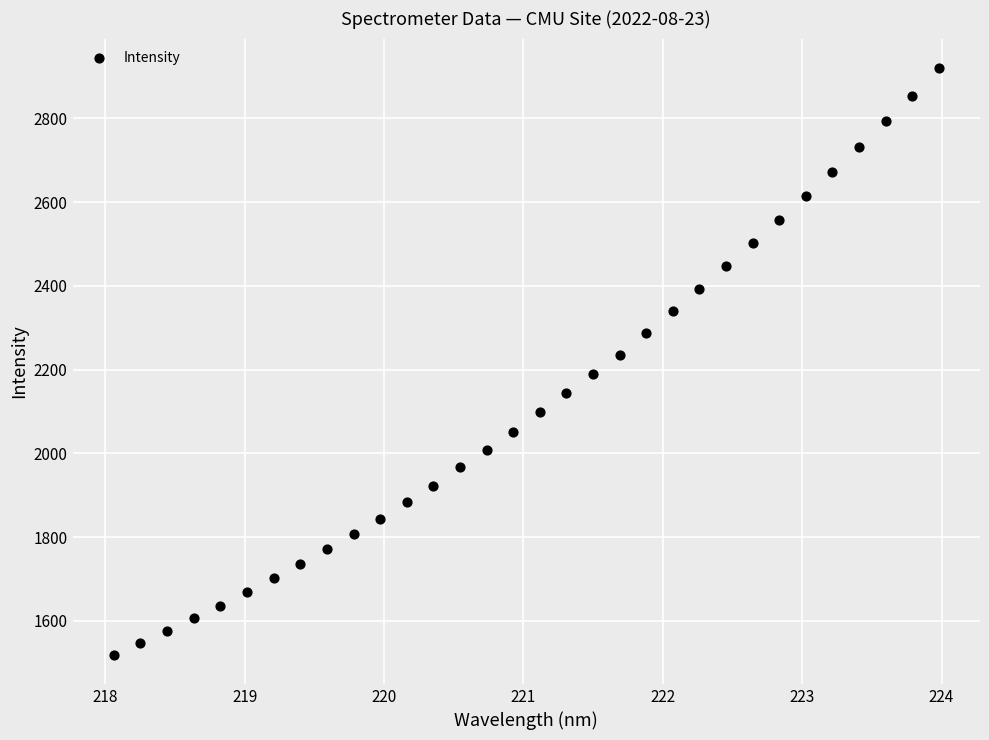

What is the range of Y values (max minus min)?

1401.5